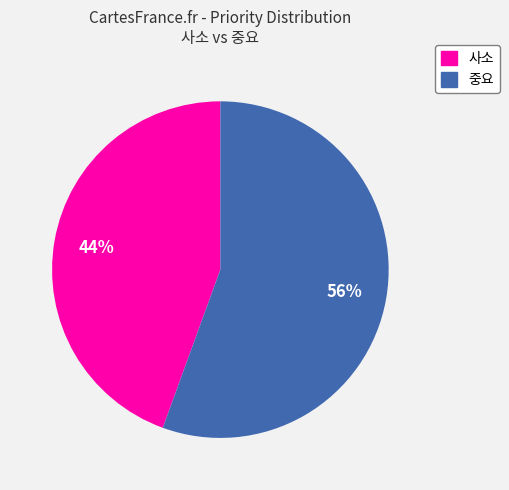

What percentage is the 사소 slice, to the nearest percent?

44%